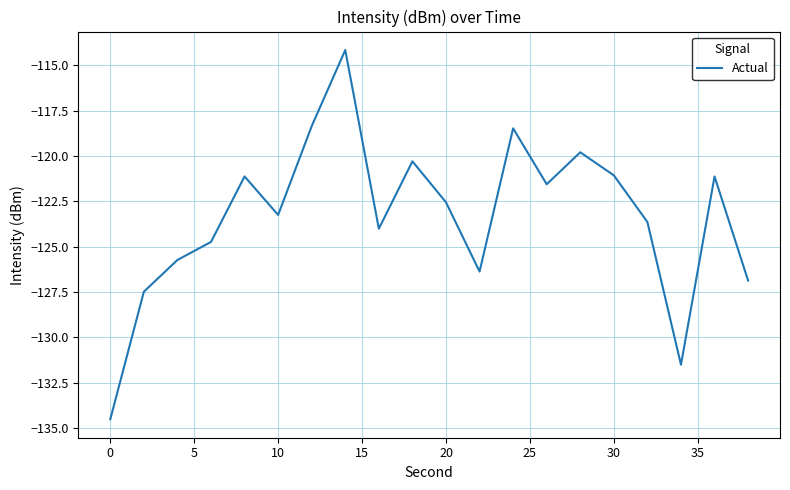

Reading left to right, what are all the values shown in this chart?

-134.5	-127.5	-125.7	-124.7	-121.1	-123.3	-118.4	-114.2	-124.0	-120.3	-122.6	-126.4	-118.5	-121.6	-119.8	-121.1	-123.6	-131.5	-121.1	-126.9